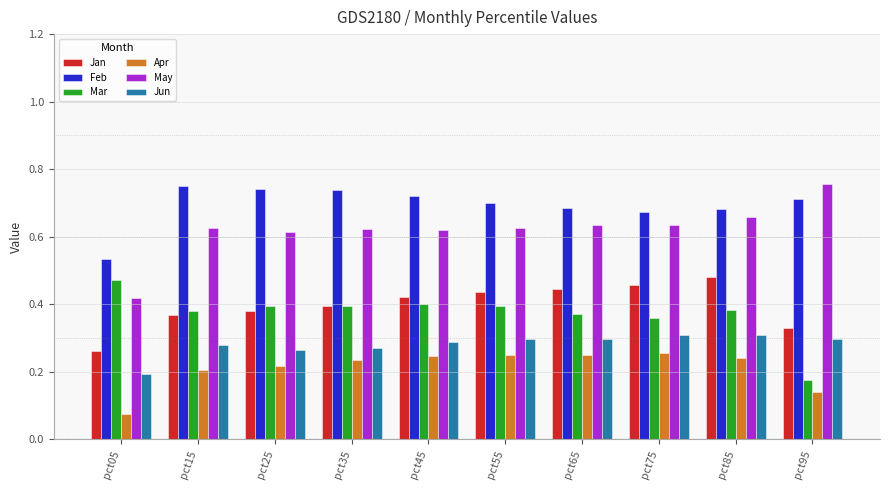

What is the sum of all Apr values?

2.1